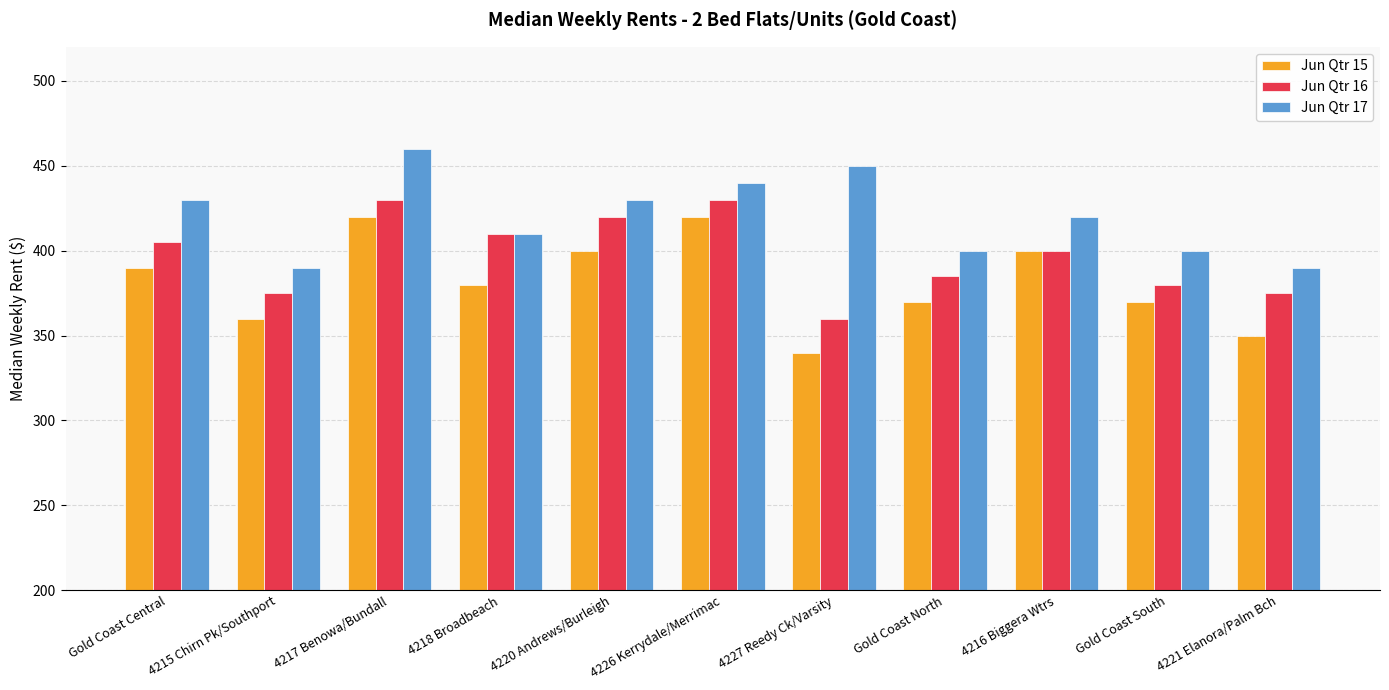

Count the number of categories in the chart.

11